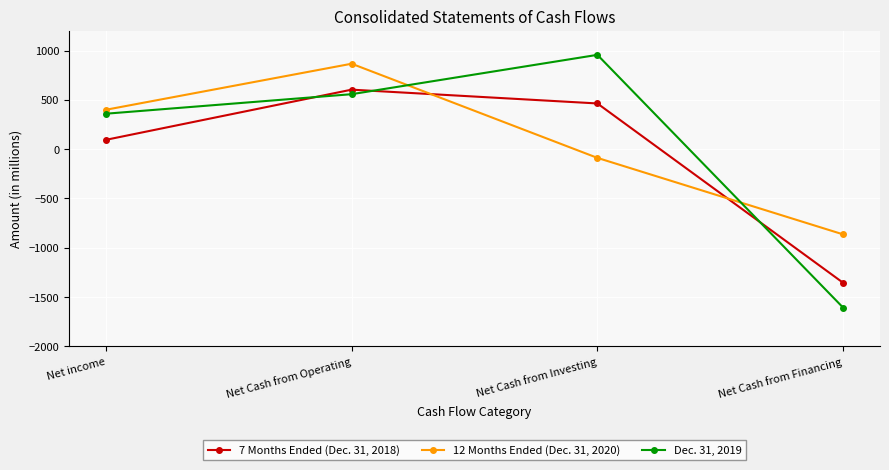

Is it true that Dec. 31, 2019 equals 1443 at Net Cash from Investing?

False